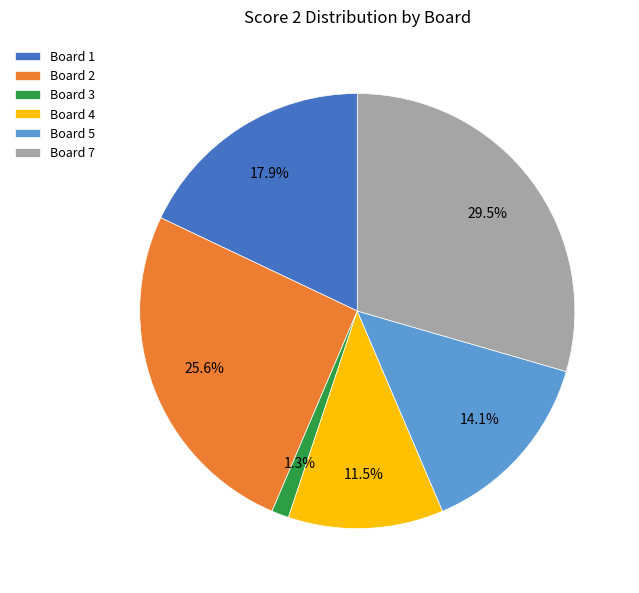

What percentage is the Board 2 slice, to the nearest percent?

26%